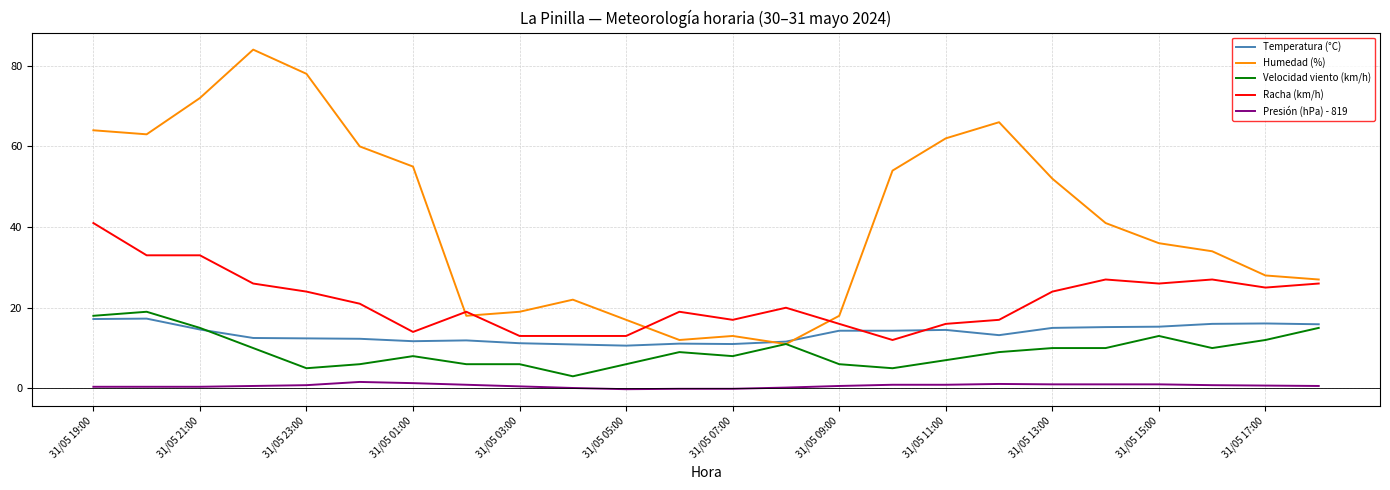

Which series has the largest range (max minus min)?

Humedad (%)